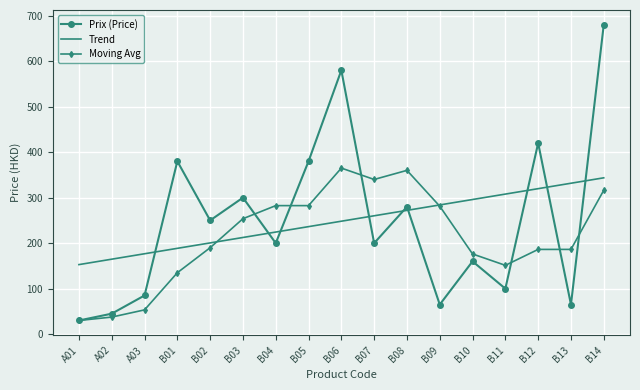

The value of Prix (Price) at B05 is 512.0. True or false?

False